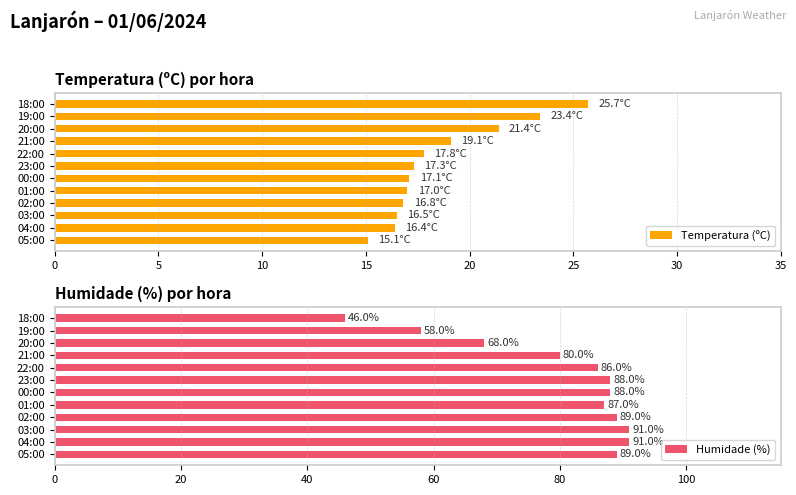

True or false: Humidade (%) has a value of 91 at 03:00.

True